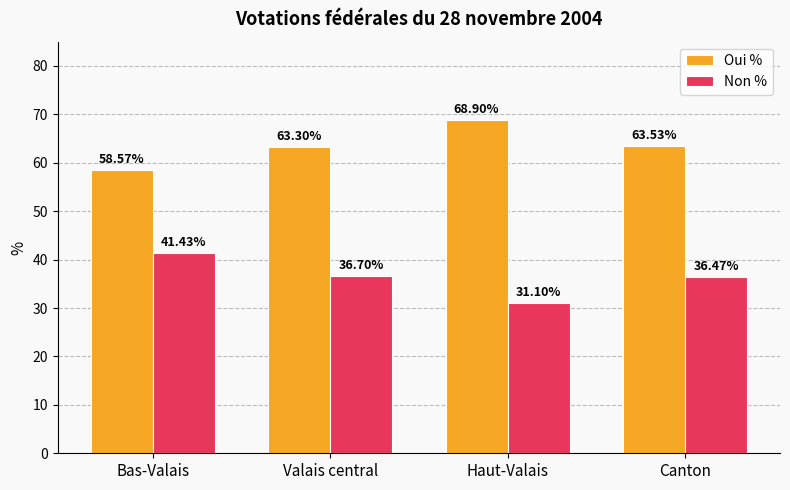

What is the difference between the highest and lowest values at Haut-Valais?

37.8